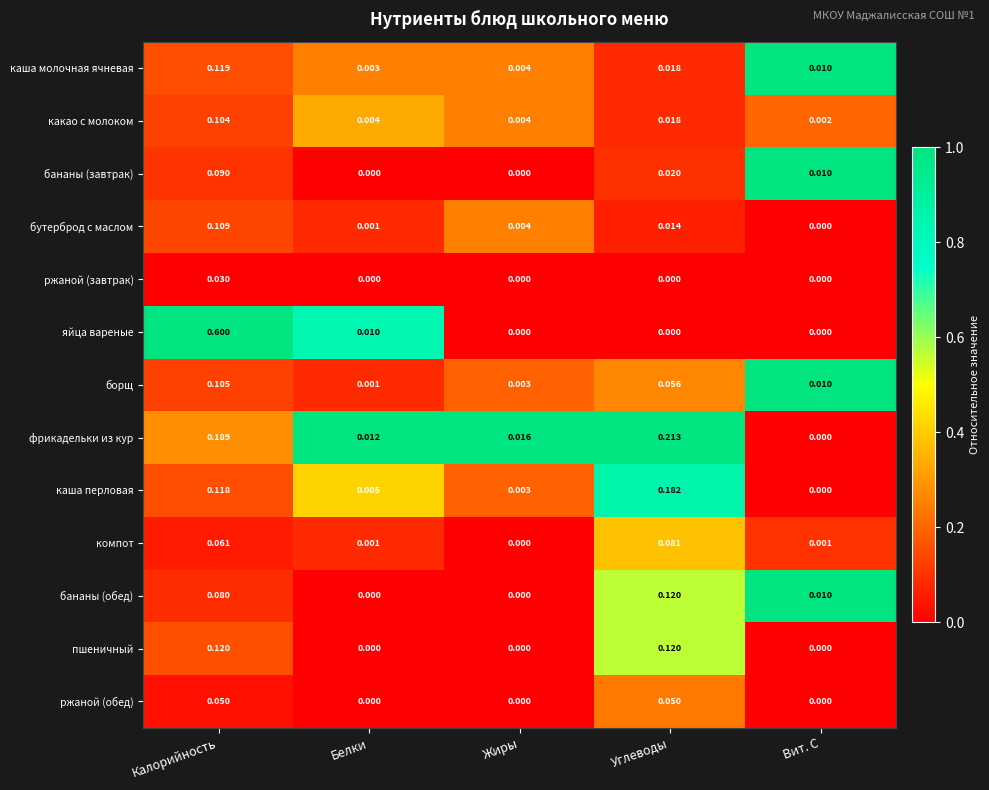

At which label does какао с молоком reach its peak?

Калорийность